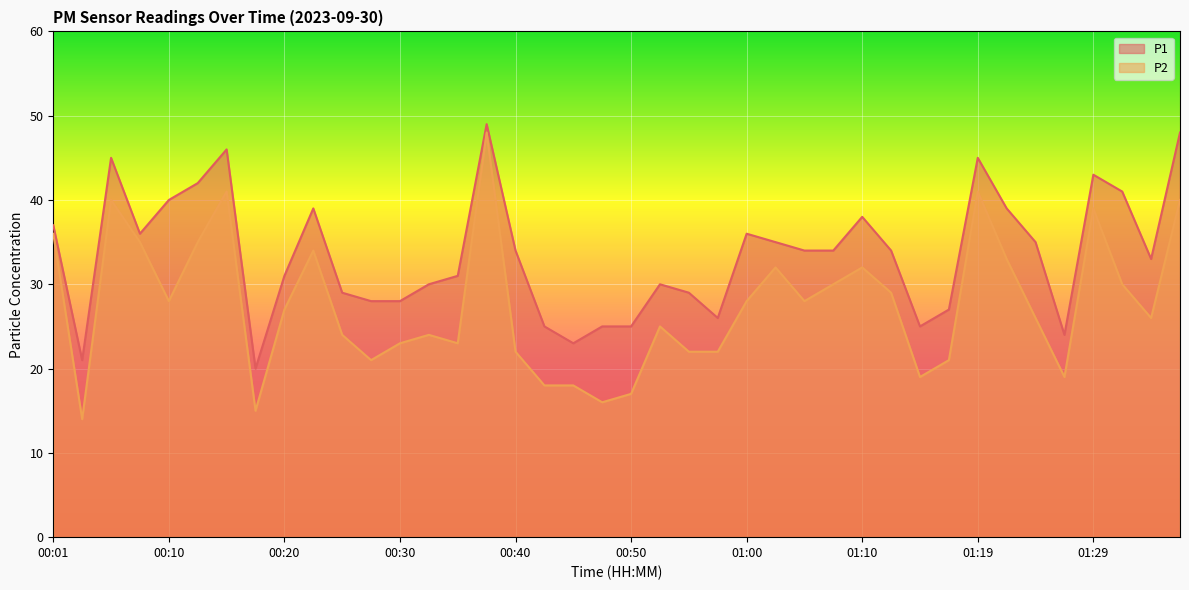

True or false: P2 has a value of 51 at 01:12.

False